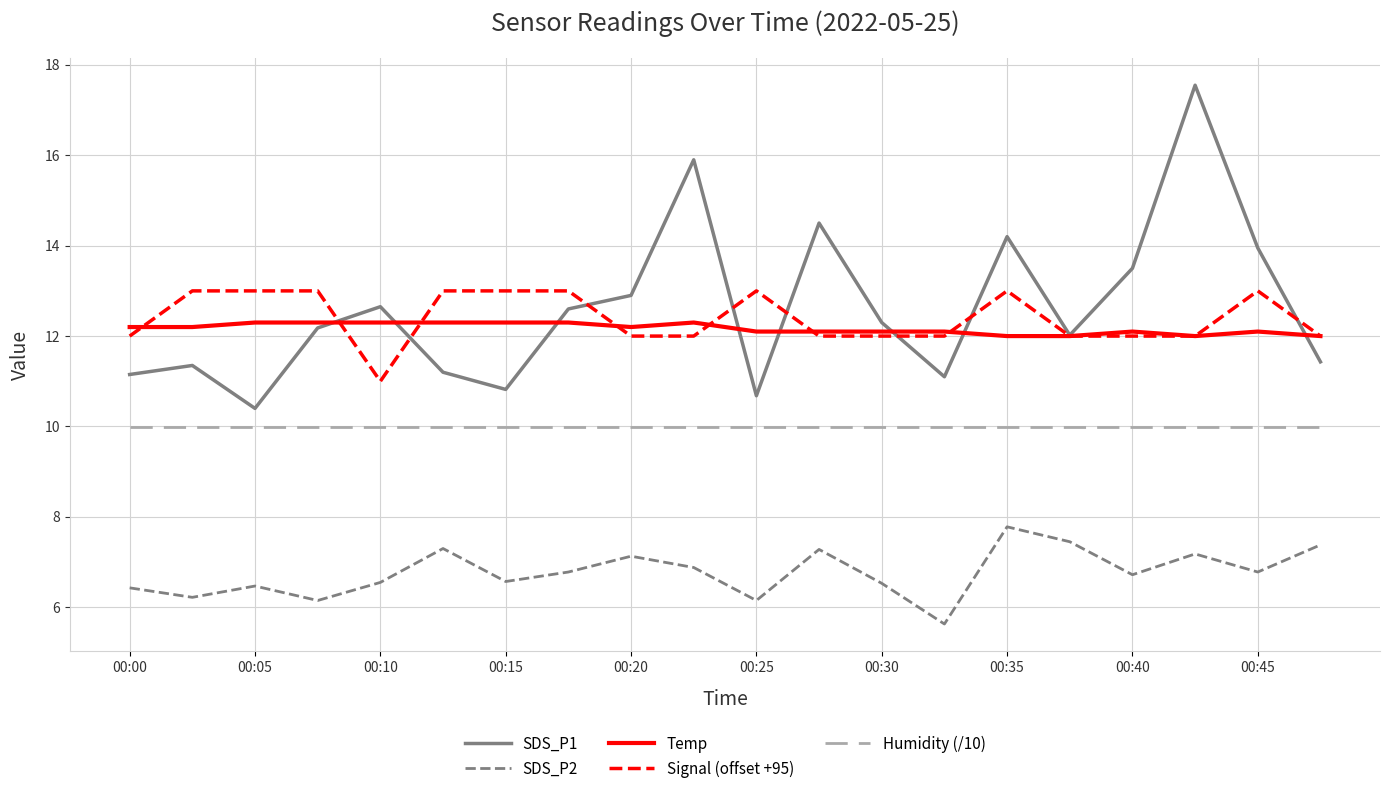

Which series has the widest spread of values?

SDS_P1